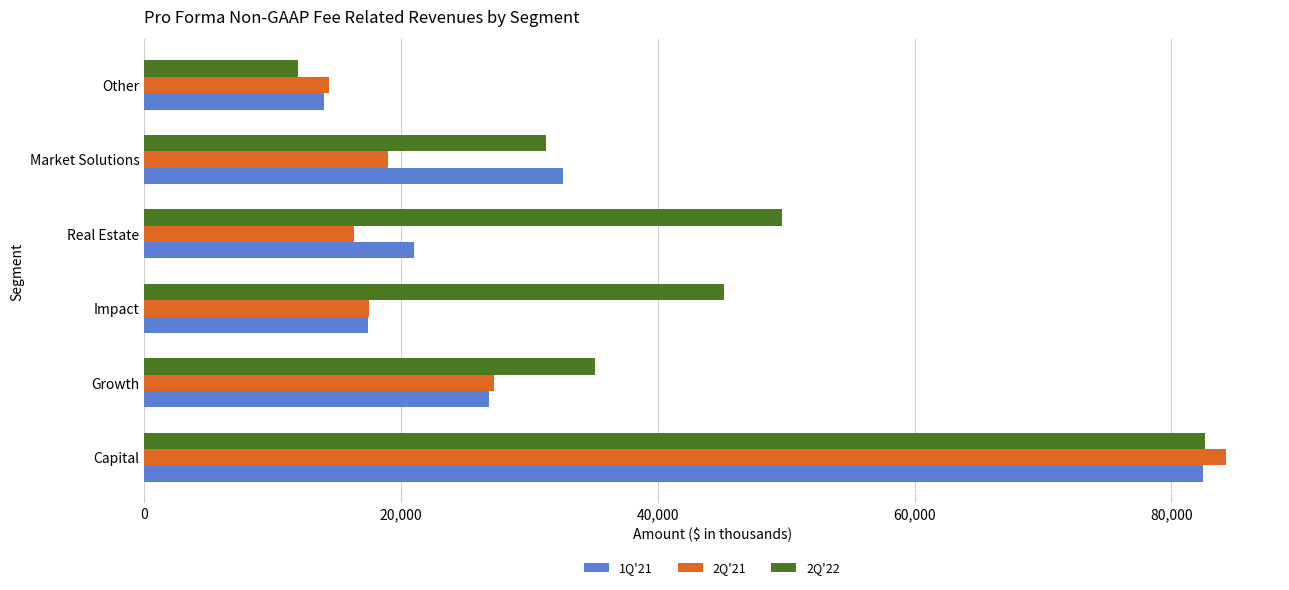

At which label does 2Q'22 reach its peak?

Capital